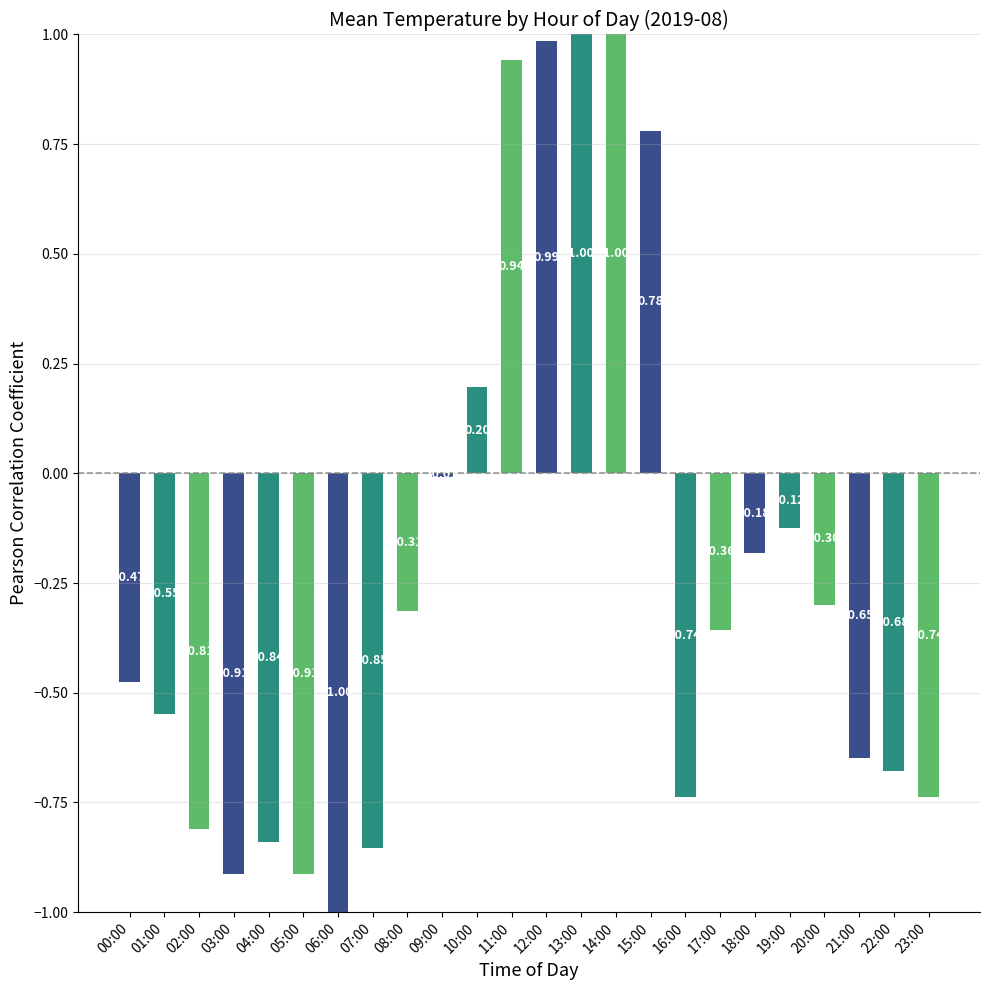

Are the bars horizontal?

No